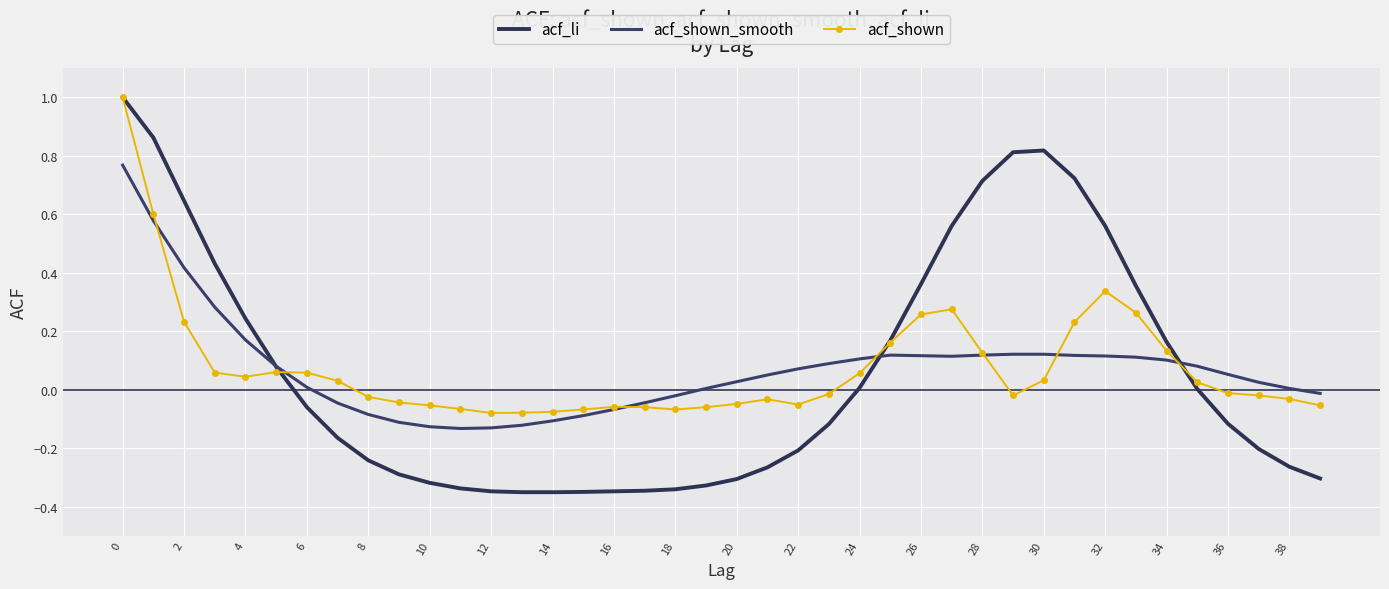

Where is acf_shown_smooth nearest to the value 0?

38